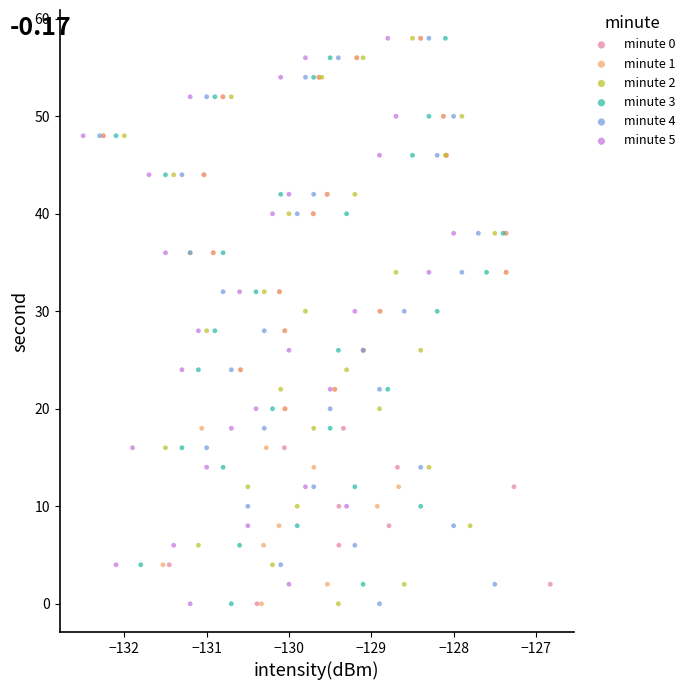

What are all the series names shown in the legend?

minute 0, minute 1, minute 2, minute 3, minute 4, minute 5